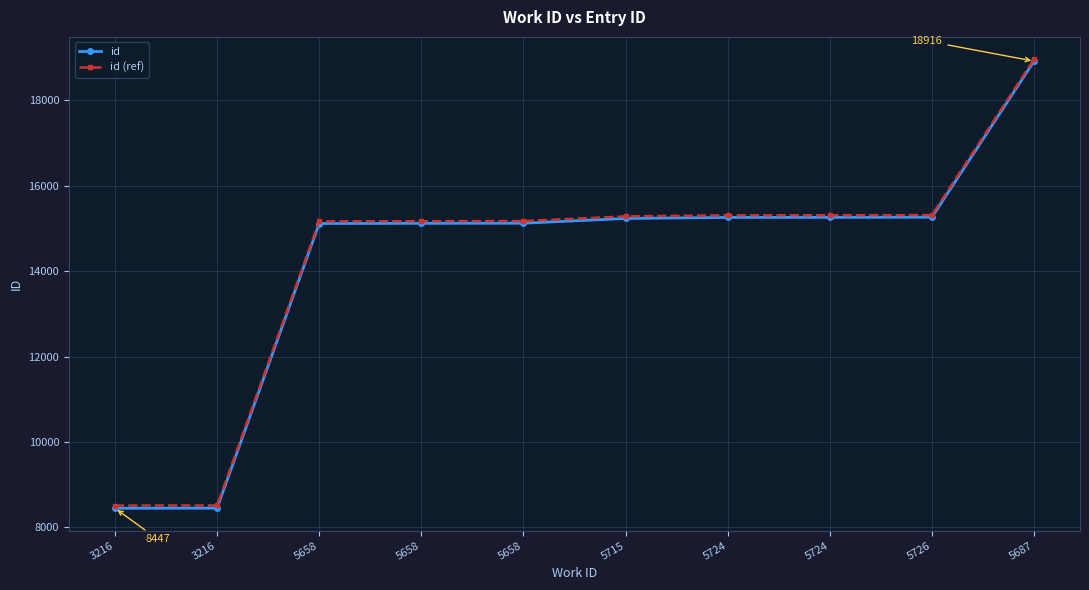

At how many categories does at least one series exceed 17443?

1